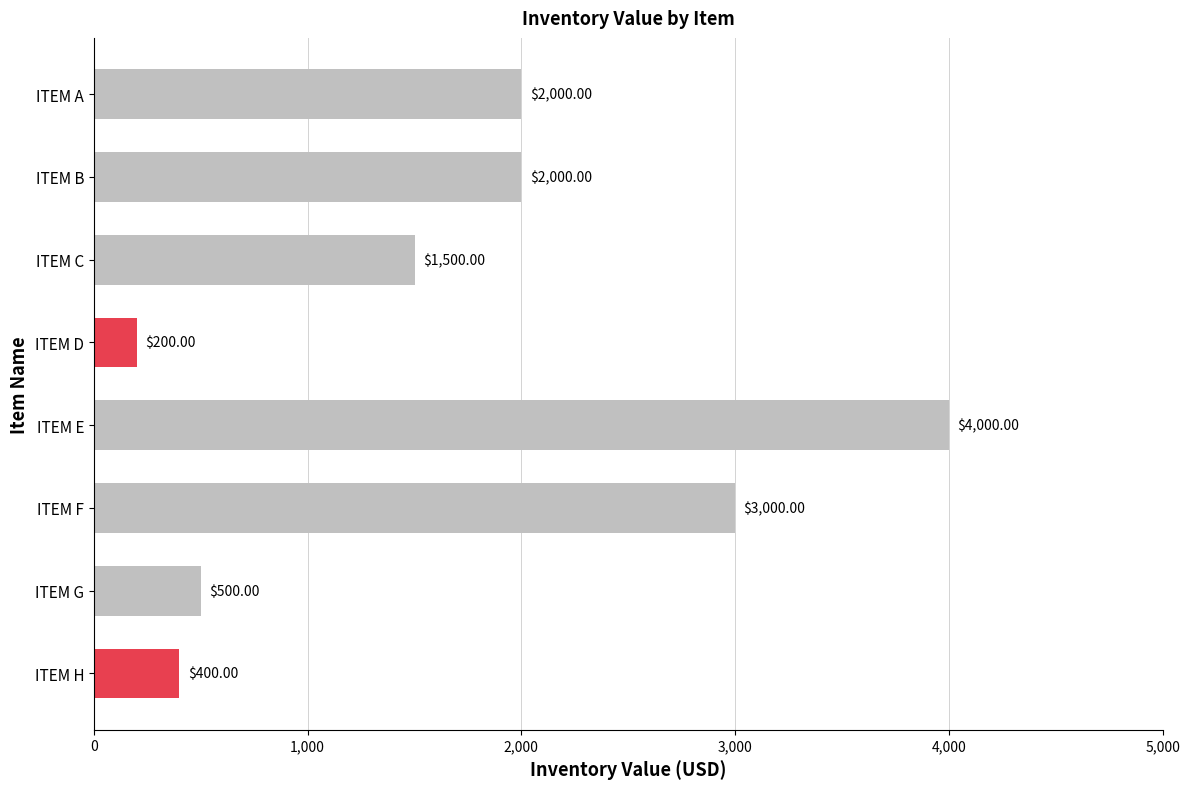

What is the change in value from ITEM B to ITEM C?

-500